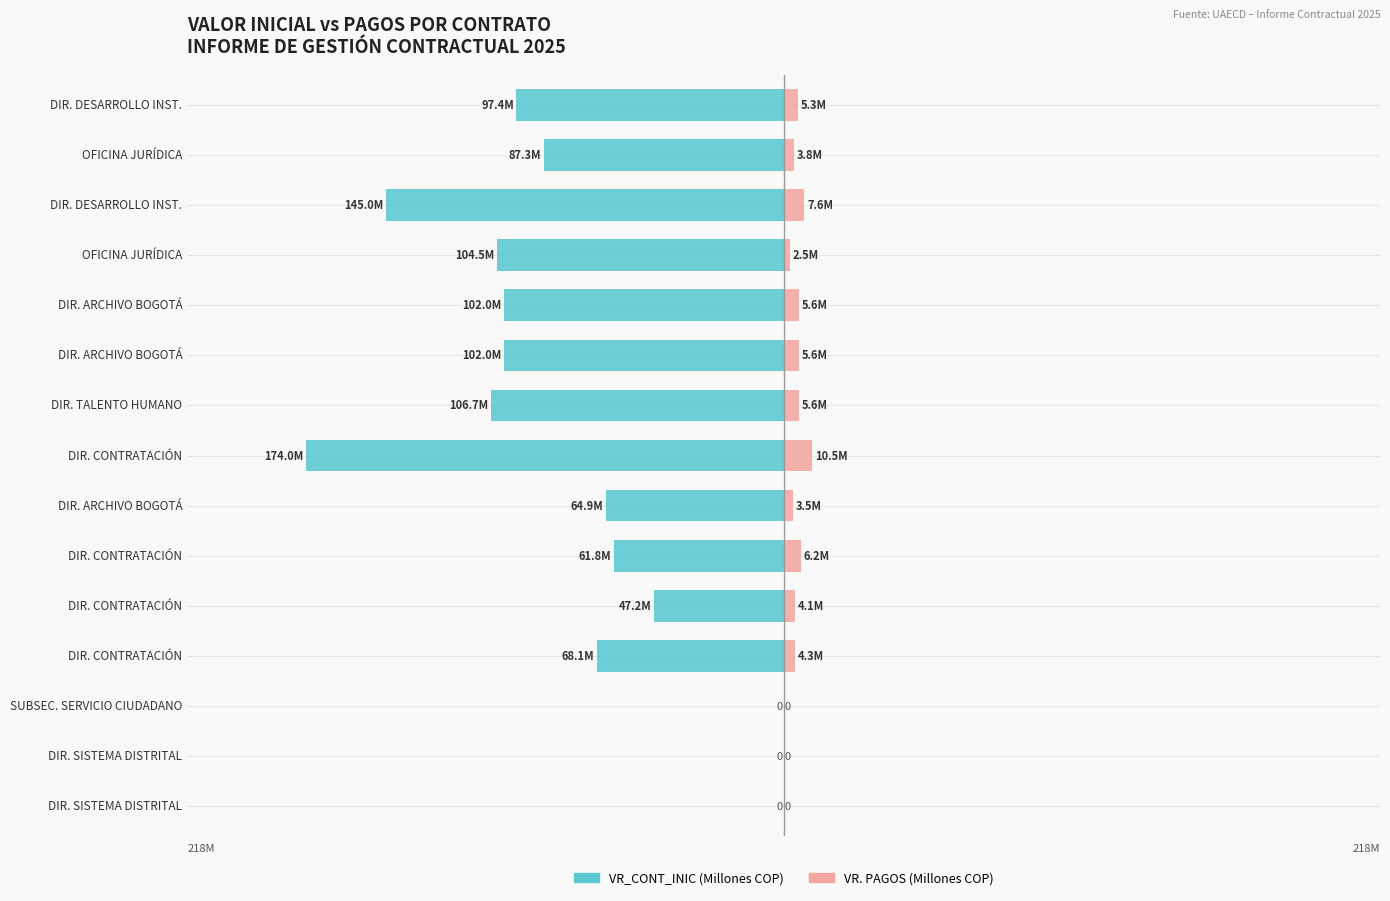

How many bars are there in total?

30